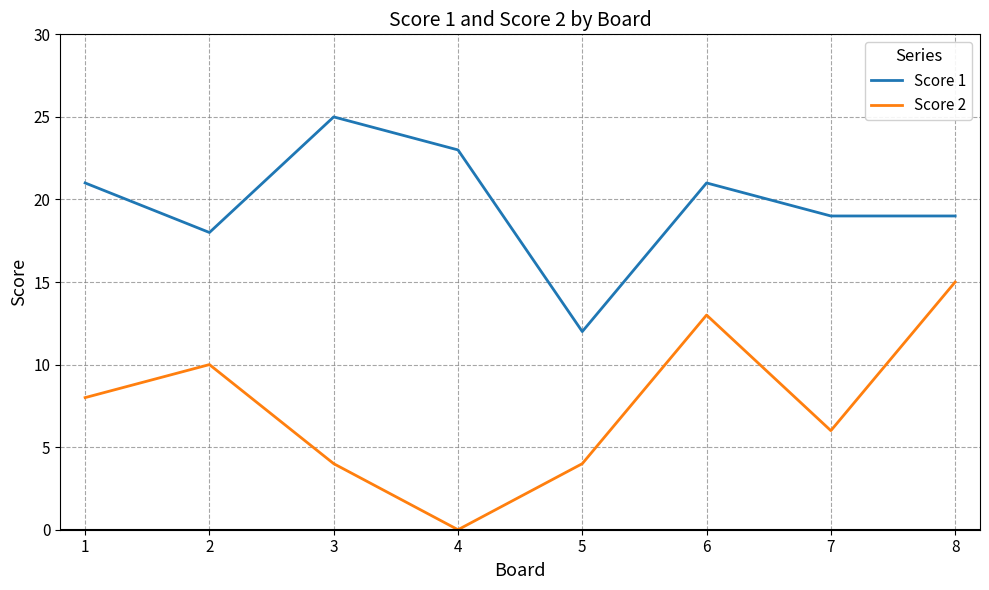

Between 3 and 6, which series saw the biggest shift?

Score 2